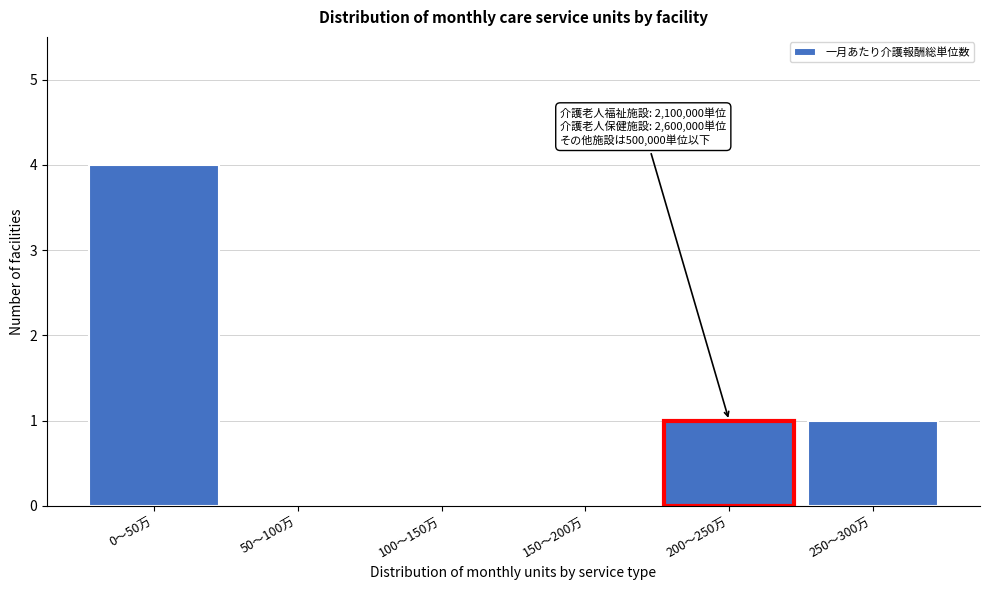

Reading right to left, what are all the values shown in this chart?

250〜300万=1	200〜250万=1	150〜200万=0	100〜150万=0	50〜100万=0	0〜50万=4